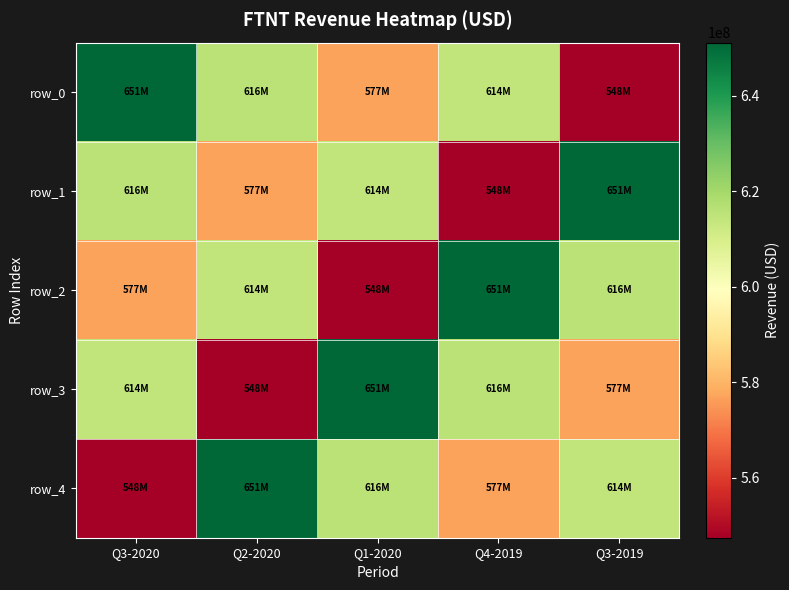

Reading left to right, list all the values displayed in this chart.

row_0: Q3-2020=651100000	Q2-2020=615500000	Q1-2020=576900000	Q4-2019=614400000	Q3-2019=547500000
row_1: Q3-2020=615500000	Q2-2020=576900000	Q1-2020=614400000	Q4-2019=547500000	Q3-2019=651100000
row_2: Q3-2020=576900000	Q2-2020=614400000	Q1-2020=547500000	Q4-2019=651100000	Q3-2019=615500000
row_3: Q3-2020=614400000	Q2-2020=547500000	Q1-2020=651100000	Q4-2019=615500000	Q3-2019=576900000
row_4: Q3-2020=547500000	Q2-2020=651100000	Q1-2020=615500000	Q4-2019=576900000	Q3-2019=614400000